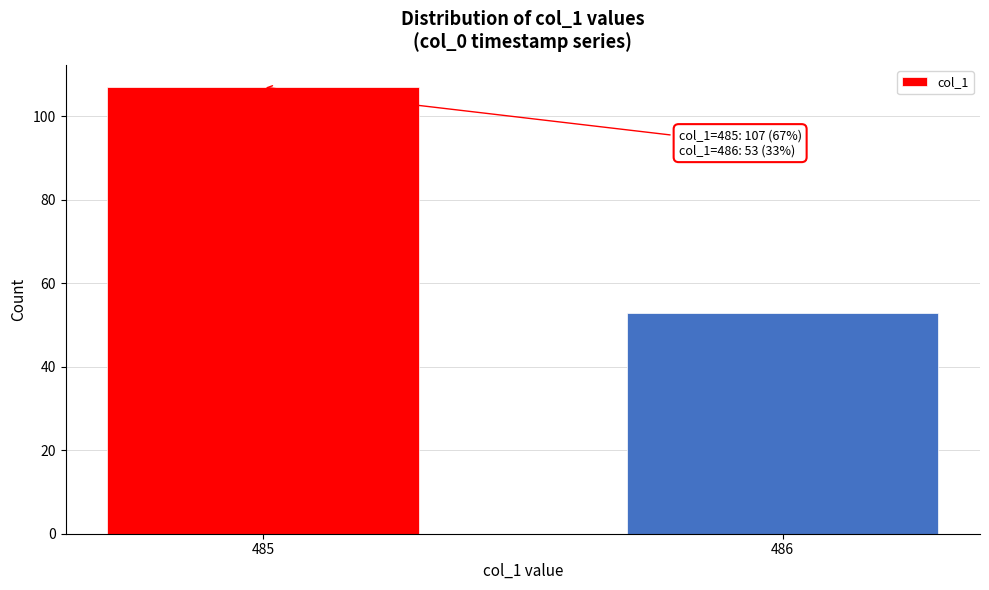

Reading right to left, what are all the values shown in this chart?

53	107